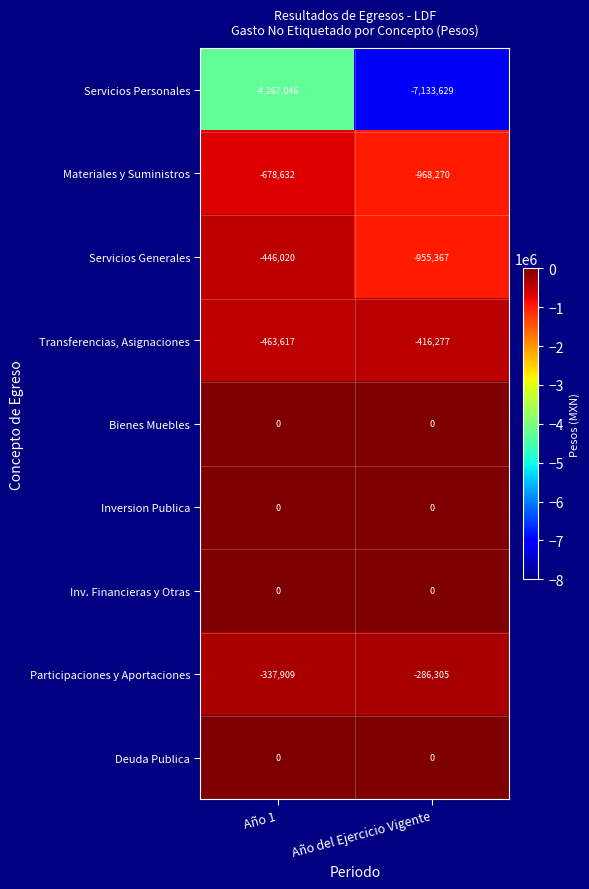

Which series has the widest spread of values?

Servicios Personales